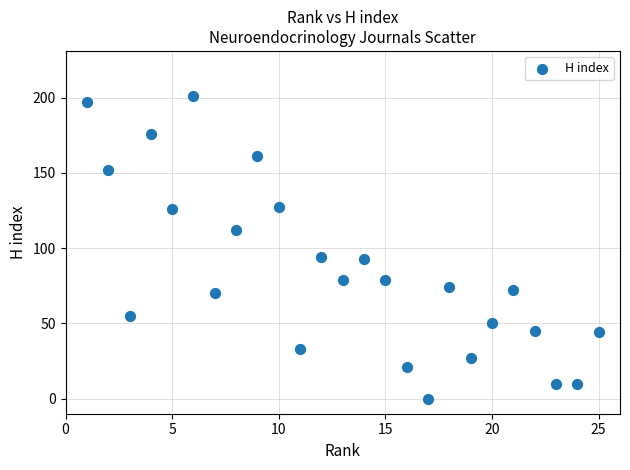

What is the range of X values (max minus min)?

24